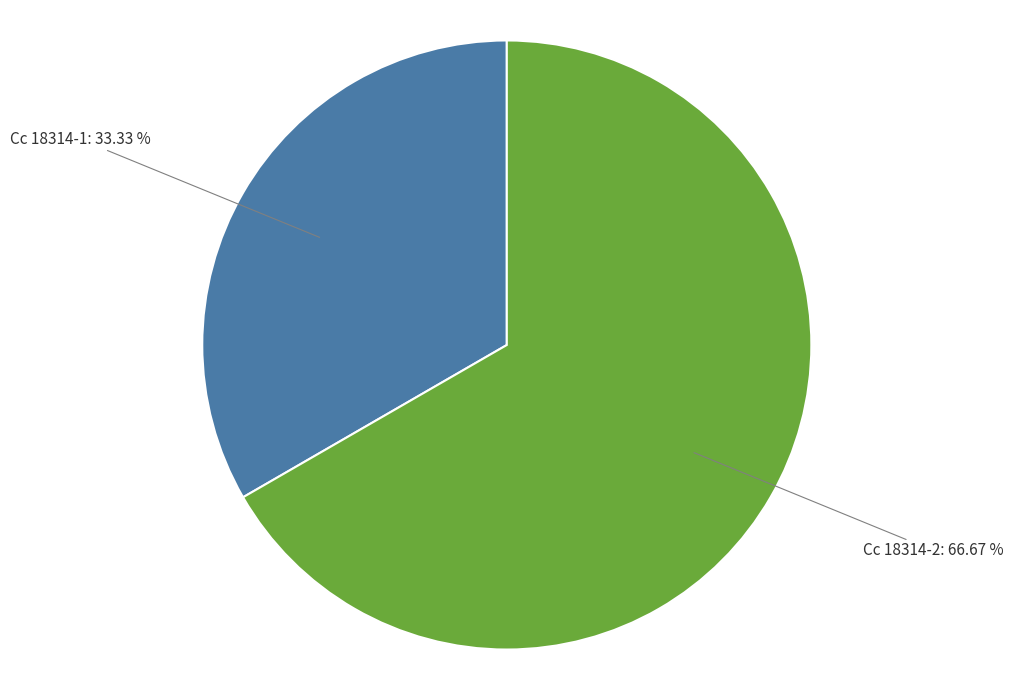

Is there a majority slice in this chart?

Yes